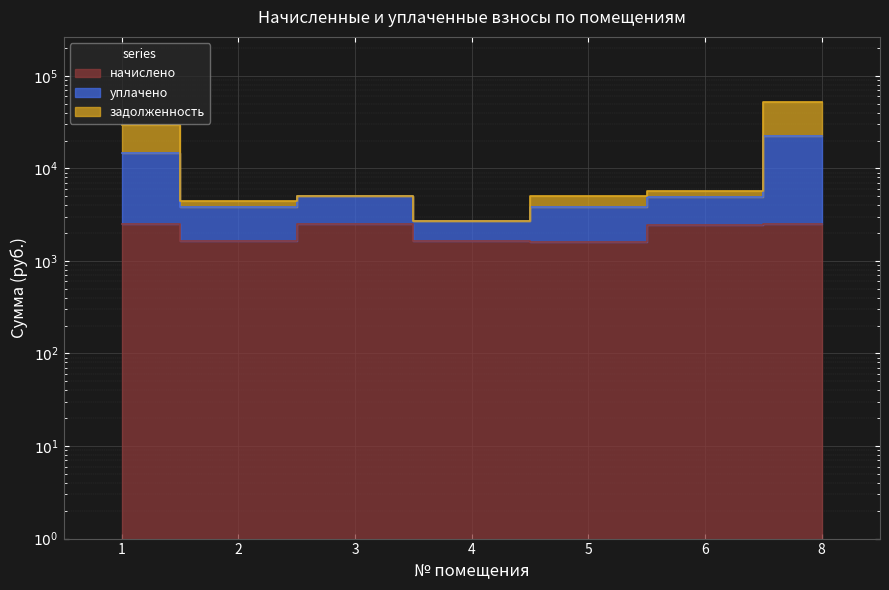

What are all the series names shown in the legend?

начислено, уплачено, задолженность